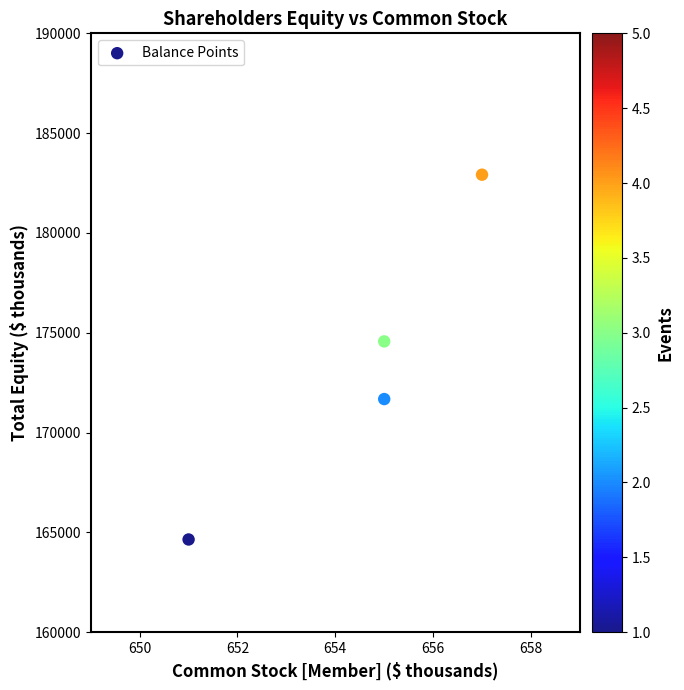

What Y value in the scatter plot is closest to 173782?

174568